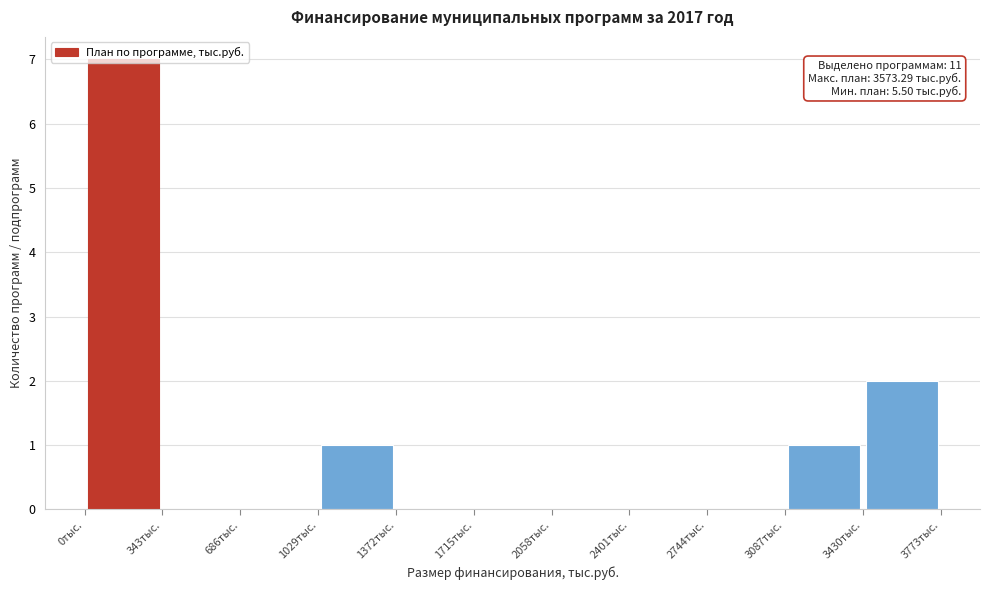

Which range on the x-axis has the tallest bar?

0 to 350